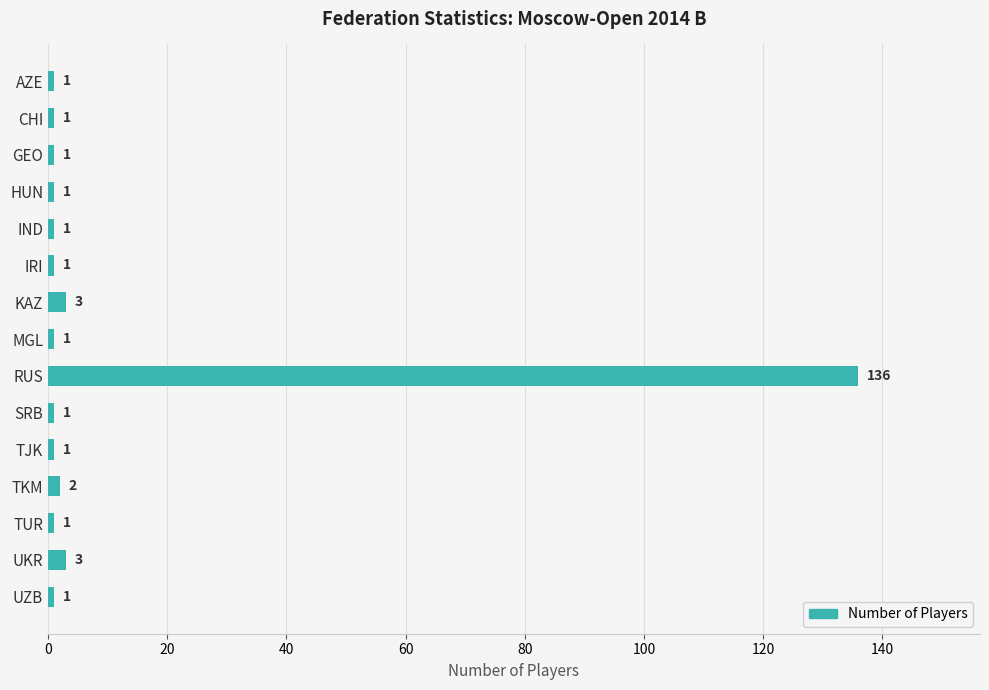

What is the ratio of the value at UZB to the value at KAZ?

0.3